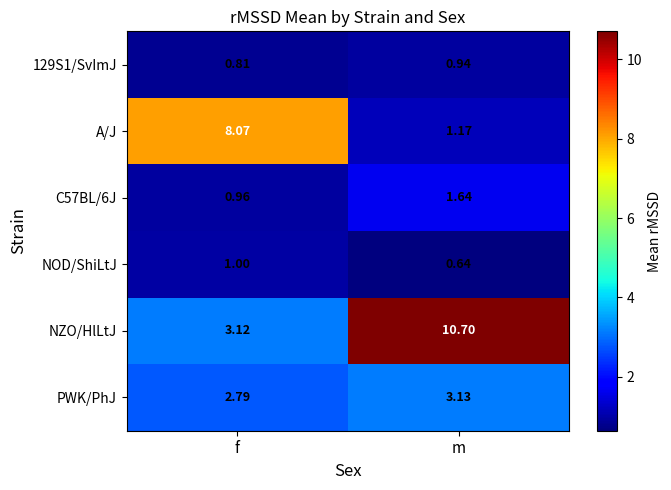

Which series has the largest range (max minus min)?

NZO/HlLtJ